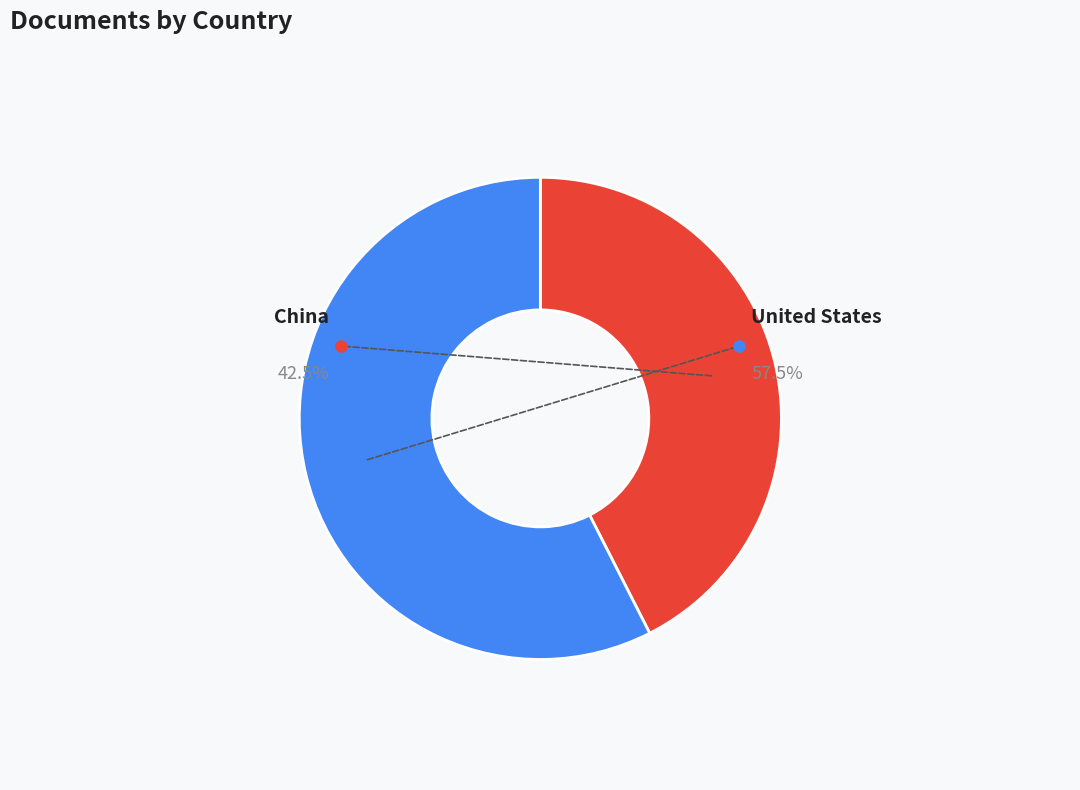

Which slice is the largest?

United States